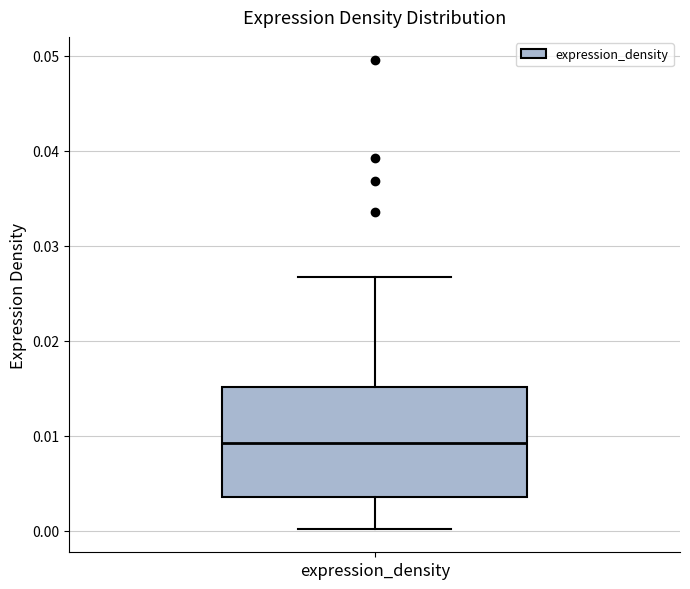

Where does the upper whisker of the box for expression_density end on the y-axis? The values are not printed on the chart, so give them approximately, as read against the axis.

0.027